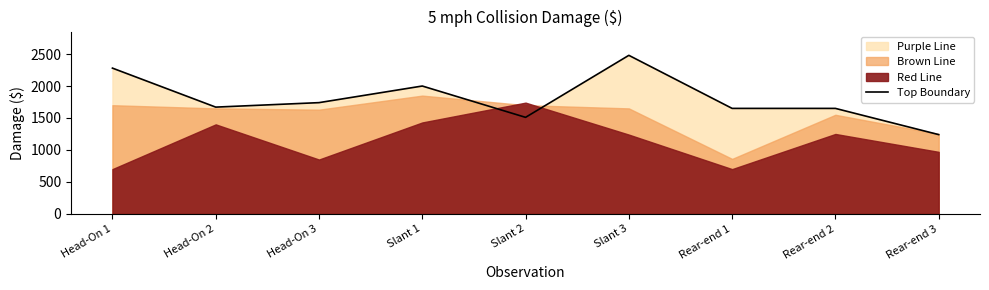

Where is the data nearest to the value 1860?

Head-On 3